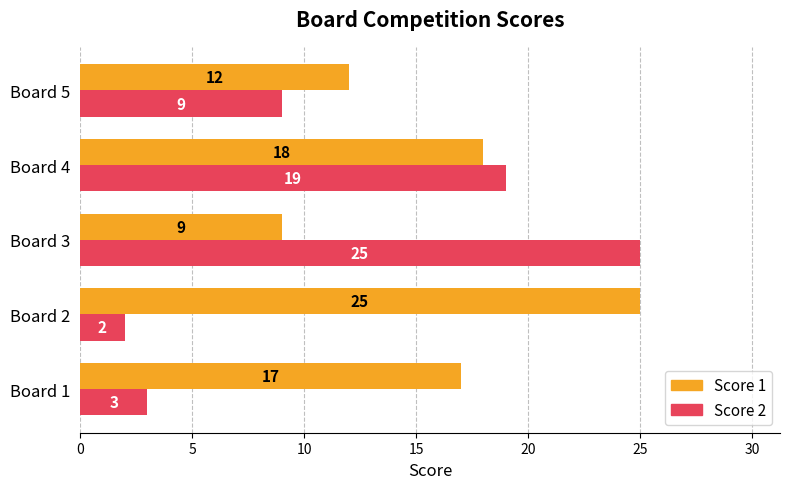

List the labels in order of Score 1 value, largest first.

Board 2, Board 4, Board 1, Board 5, Board 3